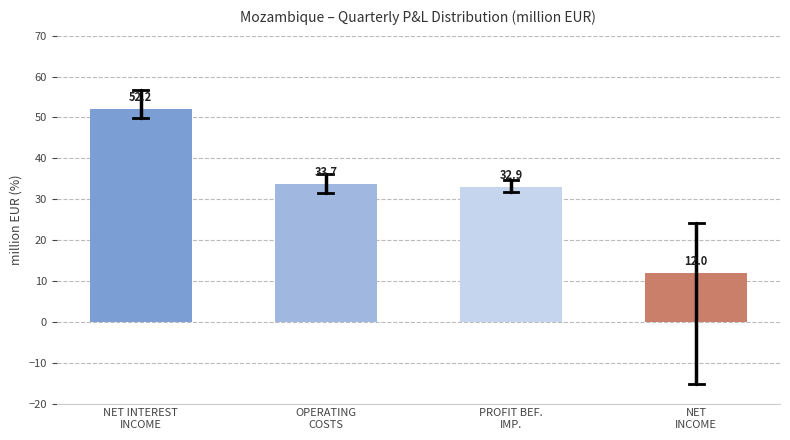

Reading right to left, transcribe all the data shown in this chart.

12.0	32.9	33.7	52.2